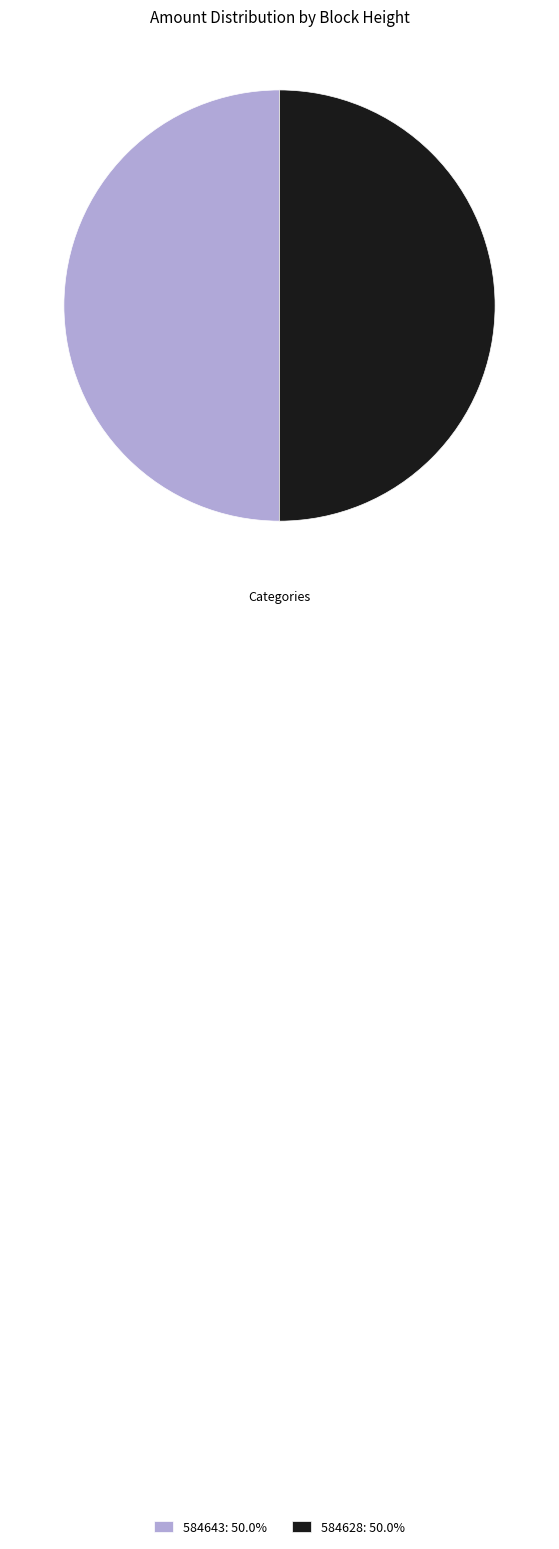

What is the ratio of the value at 584643 to the value at 584628?

1.0